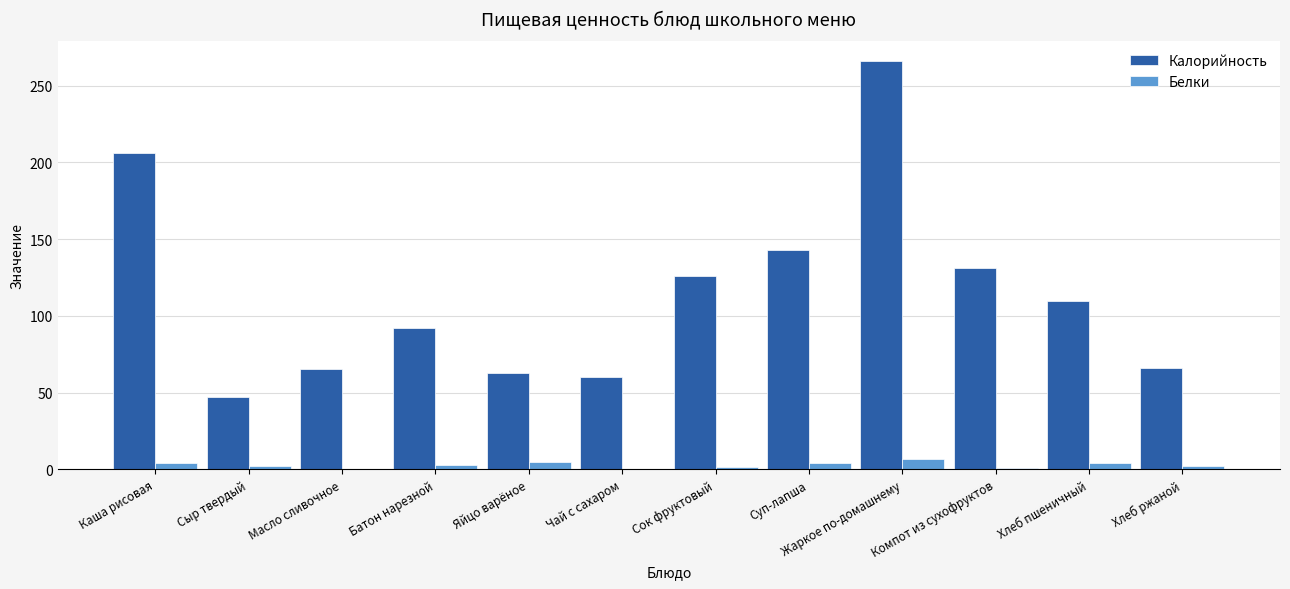

Which series changed the most between Каша рисовая and Хлеб ржаной?

Калорийность